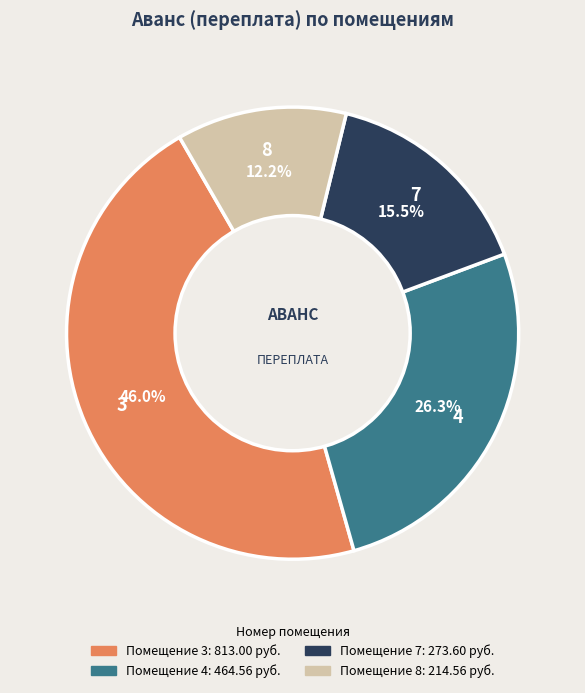

Is there a majority slice in this chart?

No